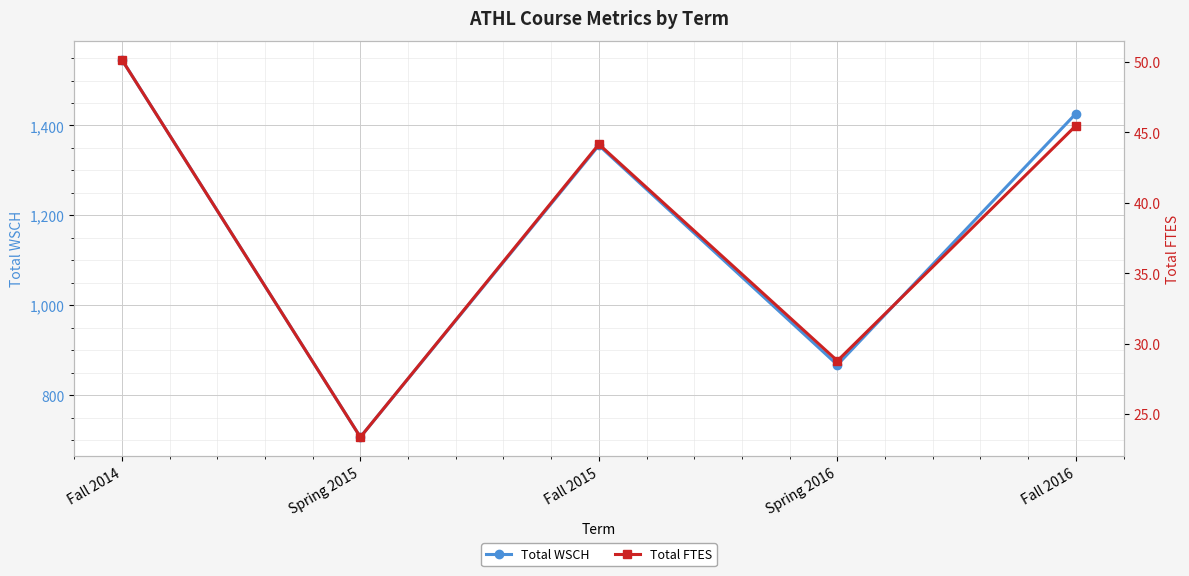

How many lines are shown in the chart?

2